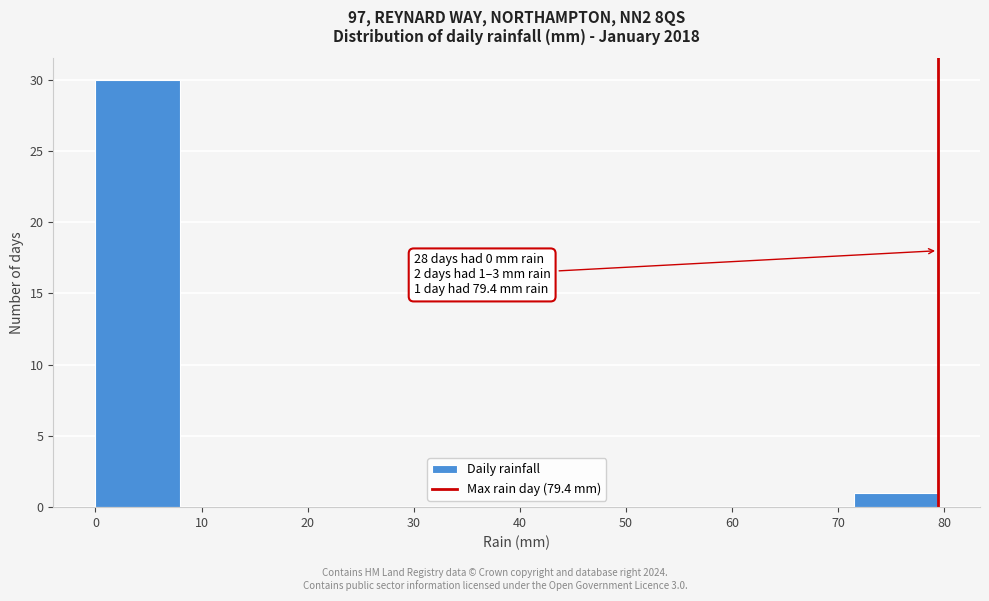

Which range on the x-axis has the tallest bar?

0 to 8